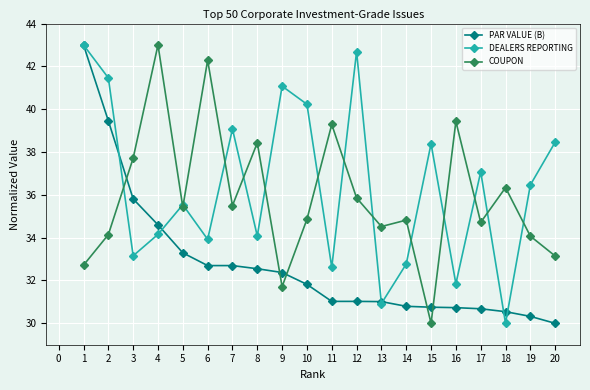

How many intersections are there between PAR VALUE (B) and COUPON?

5